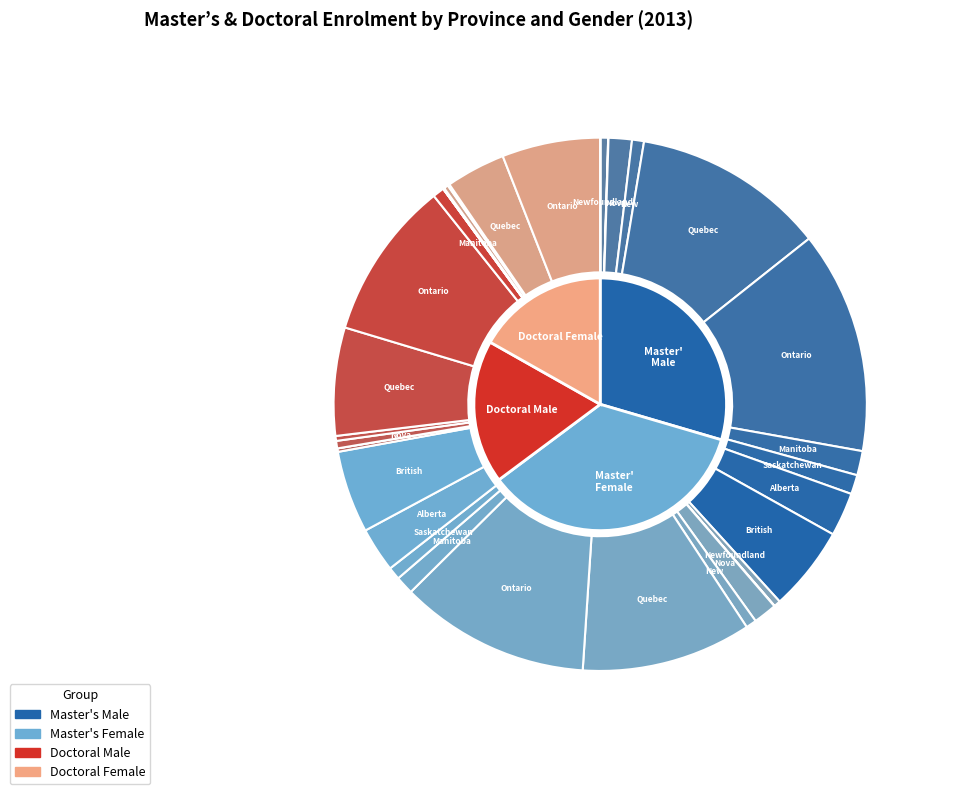

Which series changed the most between New Brunswick and Manitoba?

Master's Male